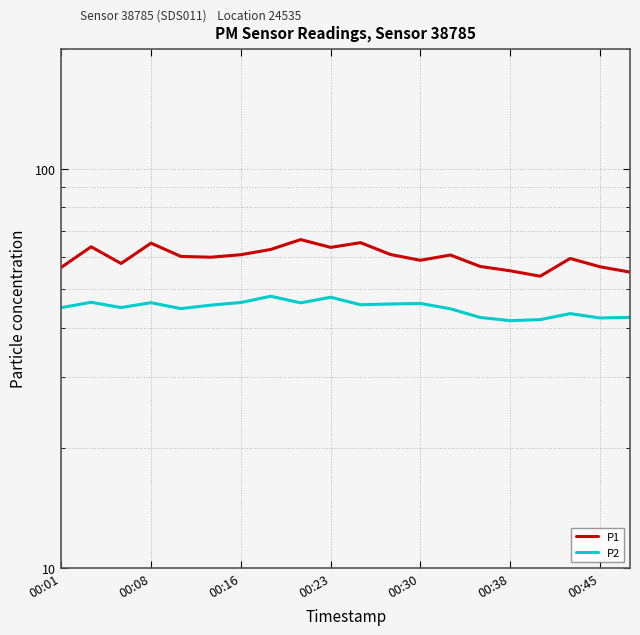

At how many categories does at least one series exceed 41?

20